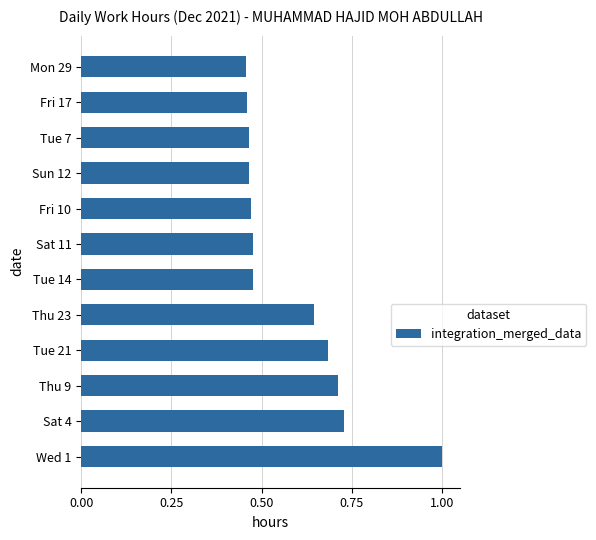

Which label corresponds to the largest value in the chart?

Wed 1